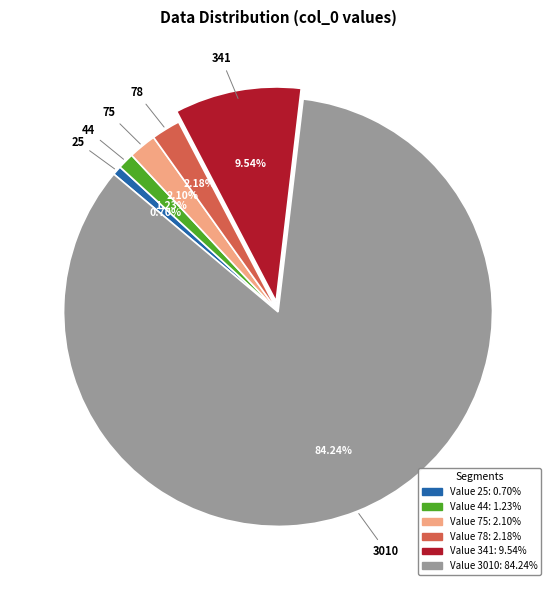

Count the number of slices in the pie.

6